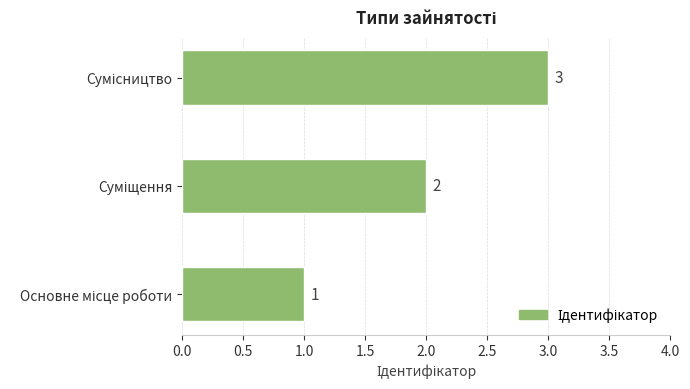

What is the greatest value displayed?

3